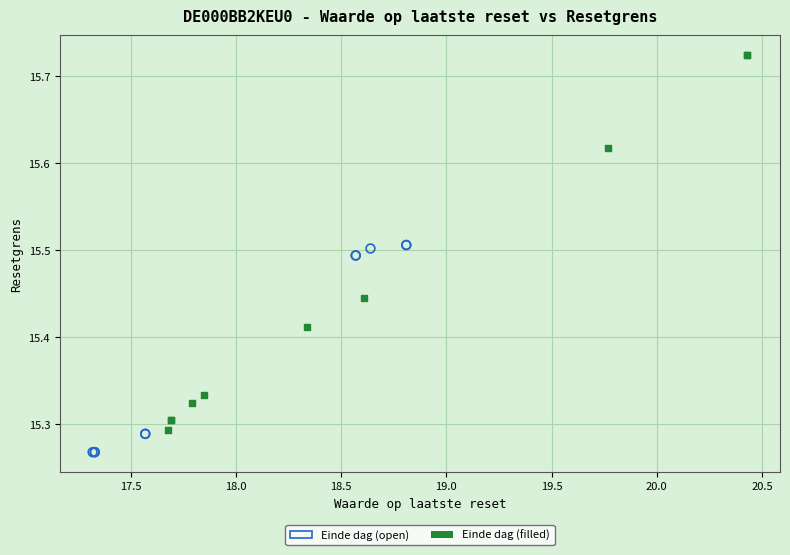

Which series has the widest spread of Y values?

Einde dag (filled)